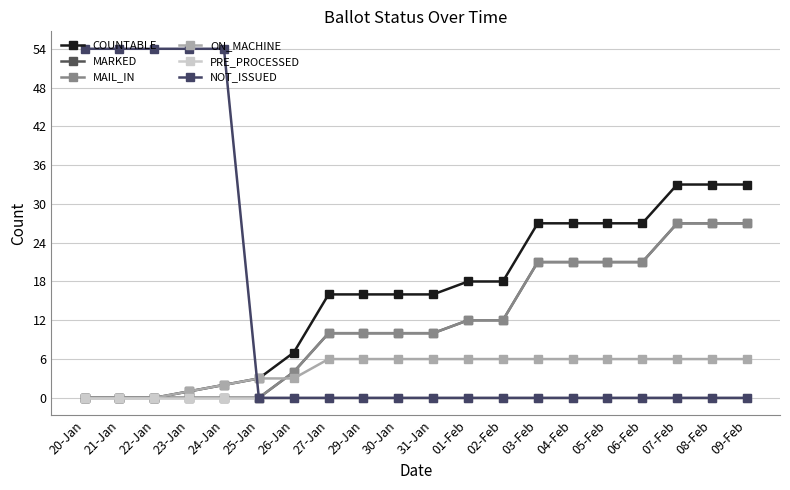

How many lines are shown in the chart?

6